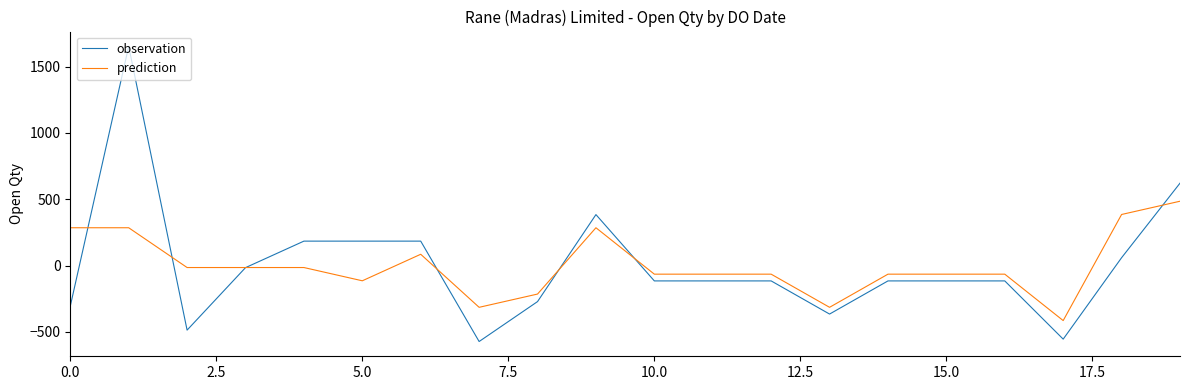

What is the minimum value for observation?

-572.9